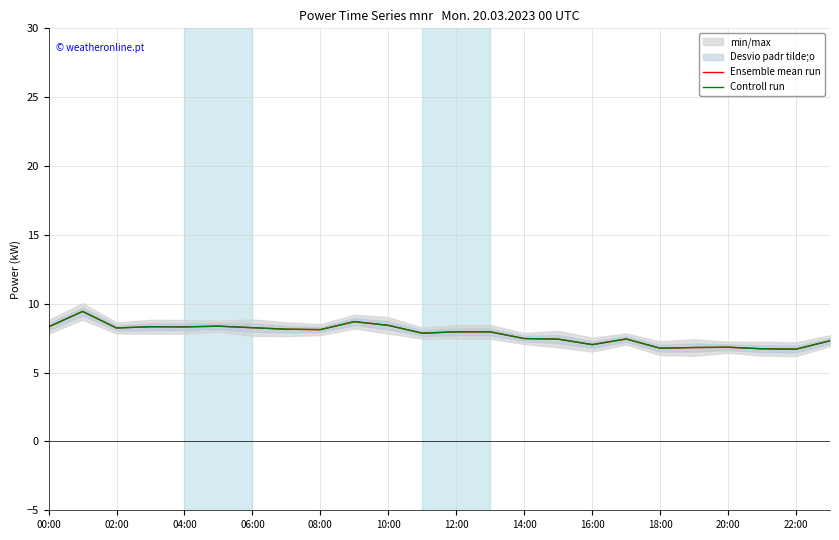

What is the difference between the Controll run values at 12:00 and 23?

1.0